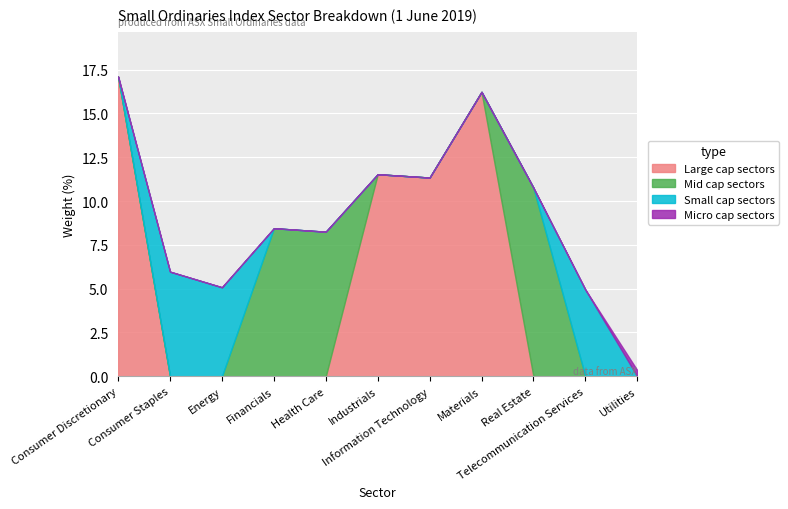

How many interior local valleys (lower than both neighbors) does the data have?

3